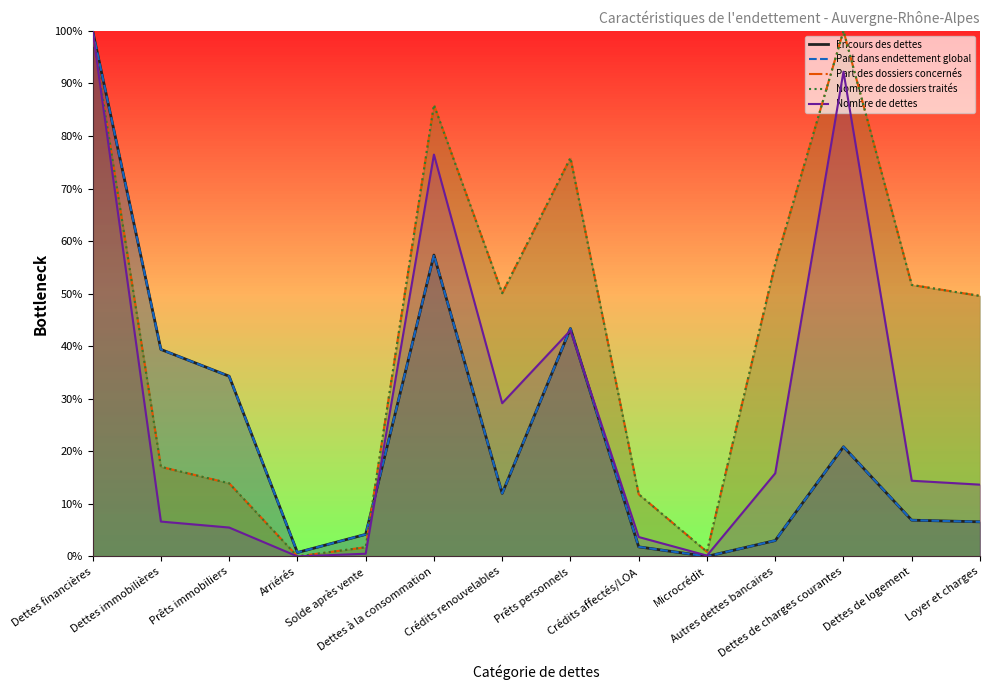

How many interior local peaks does the Encours des dettes series have?

3